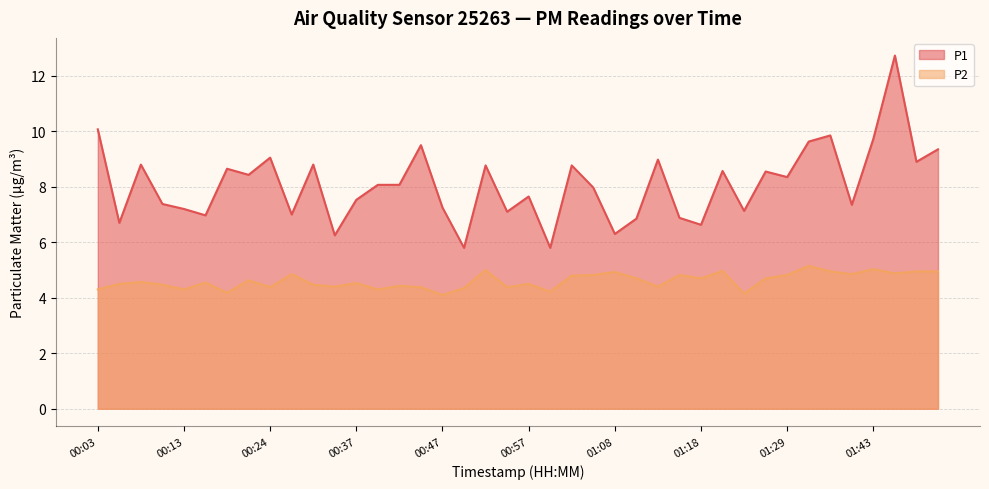

What are all the series names shown in the legend?

P1, P2